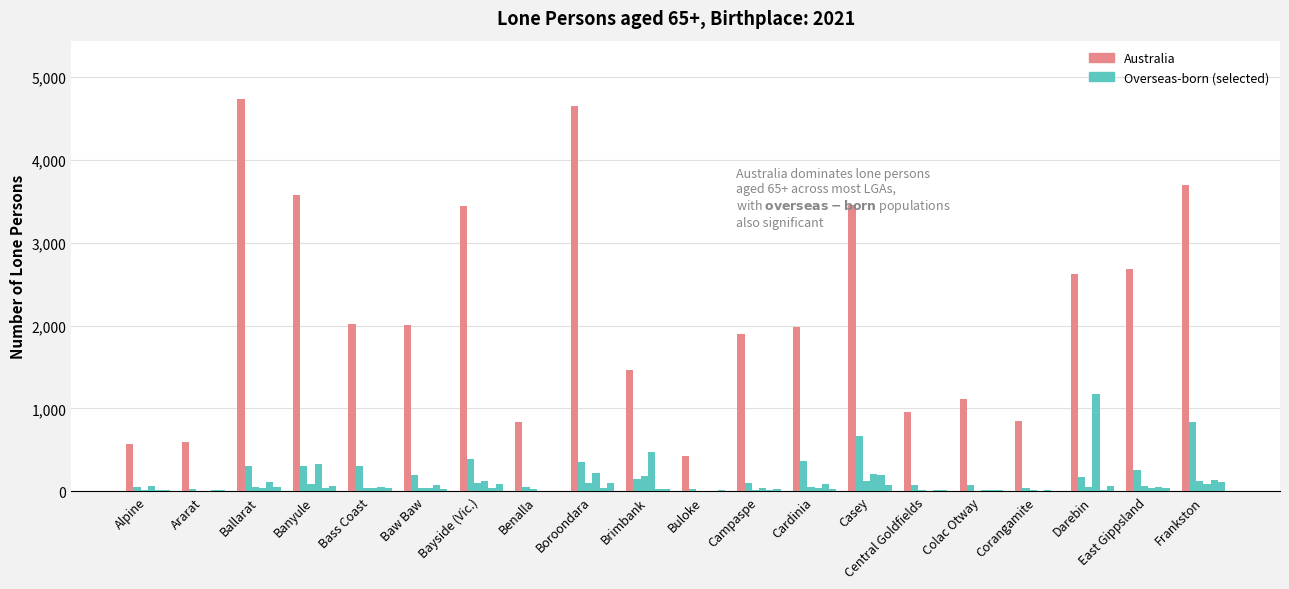

How many groups of bars are there?

20